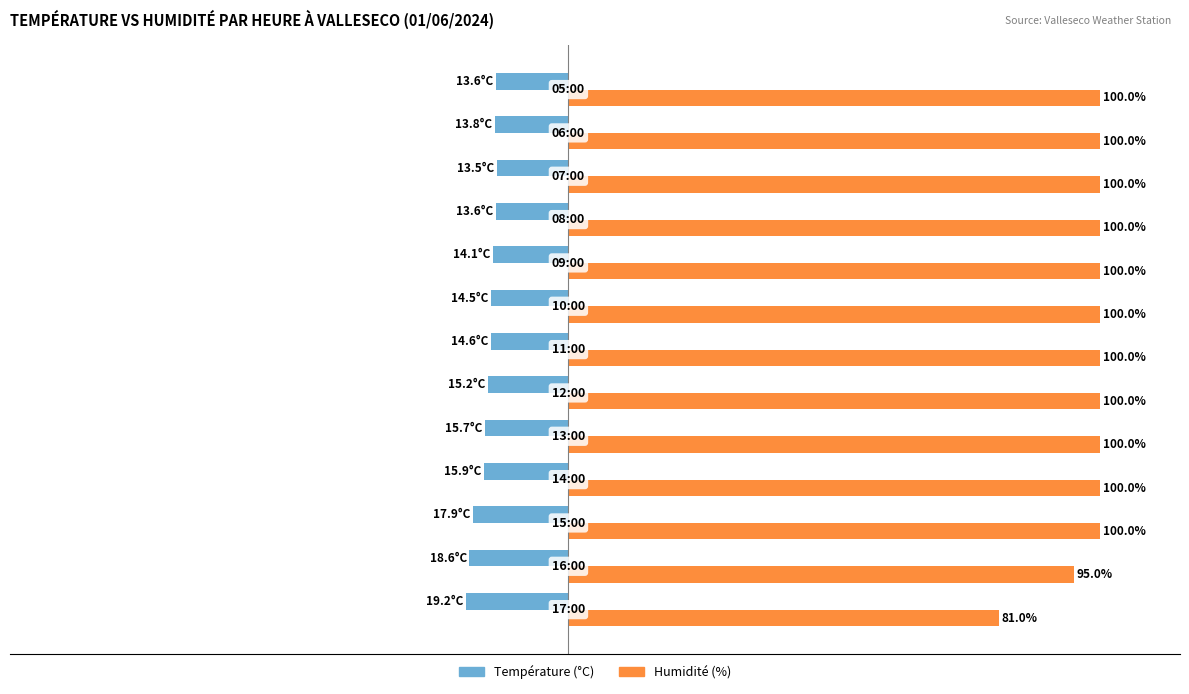

Rank the series by their average value, from highest to lowest.

Humidité (%), Température (°C)